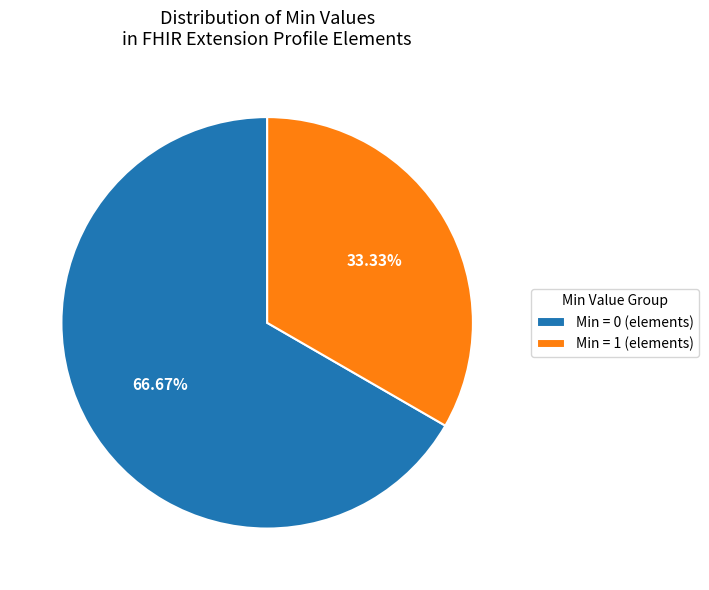

Rank the categories by value from lowest to highest.

Min = 1 (elements), Min = 0 (elements)